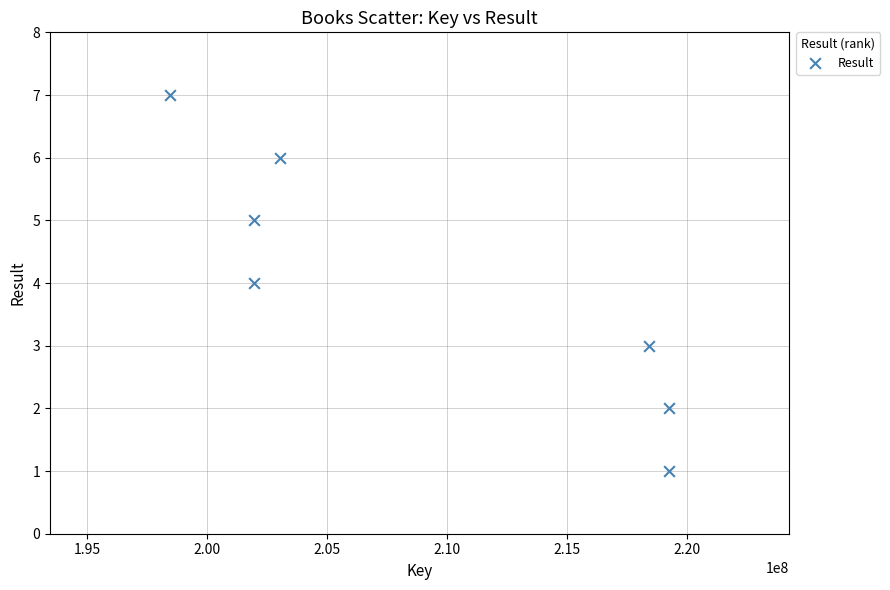

What is the range of X values (max minus min)?

20761218